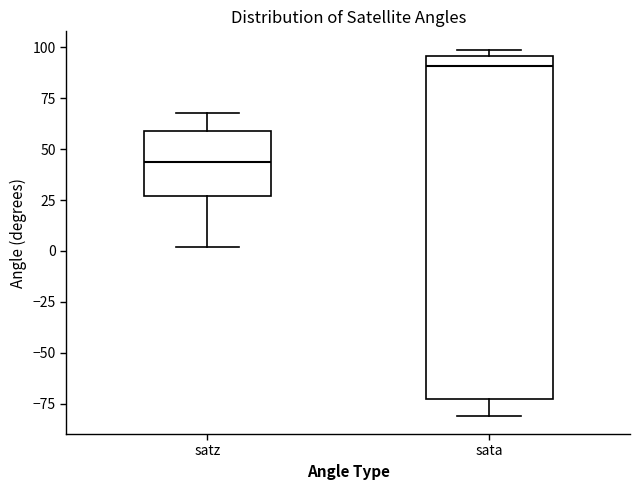

Reading left to right, transcribe this box plot: for each box, give where its median line is, the range the box spans, and where its two whiskers end, as read against the y-axis. The values are not printed on the chart, so give them approximately, as read against the axis.

satz: median 45, box 25 to 60, whiskers 0 to 70
sata: median 90, box -75 to 95, whiskers -80 to 100